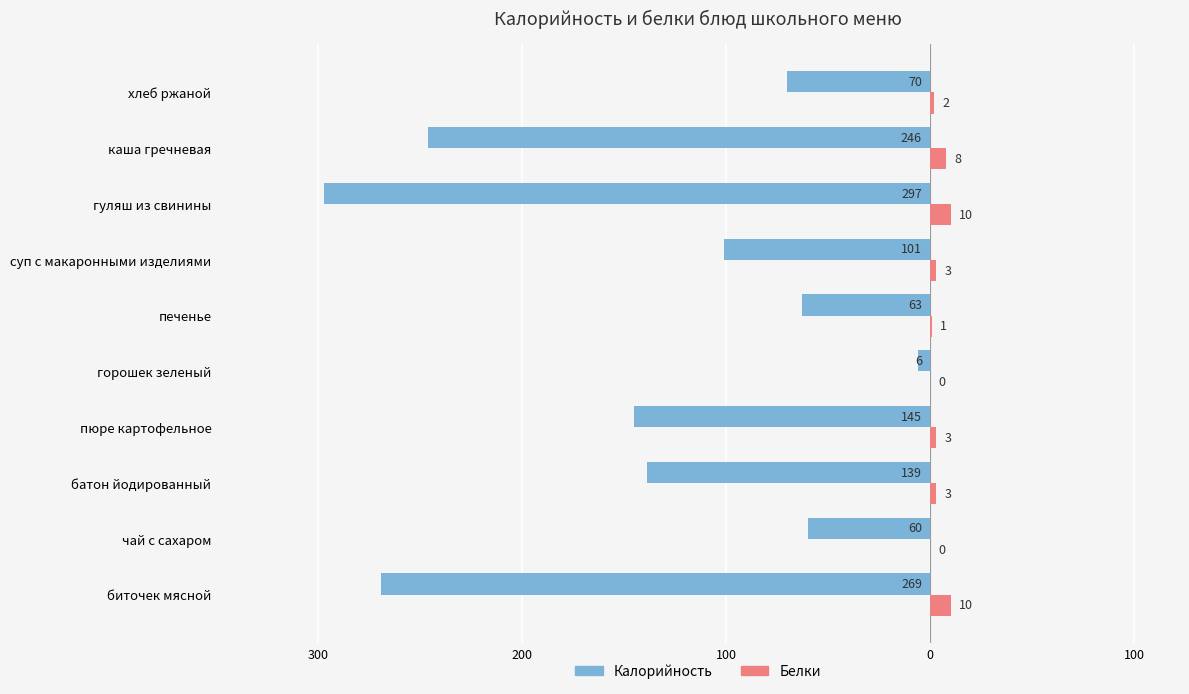

How many values in the Белки series exceed 3?

3